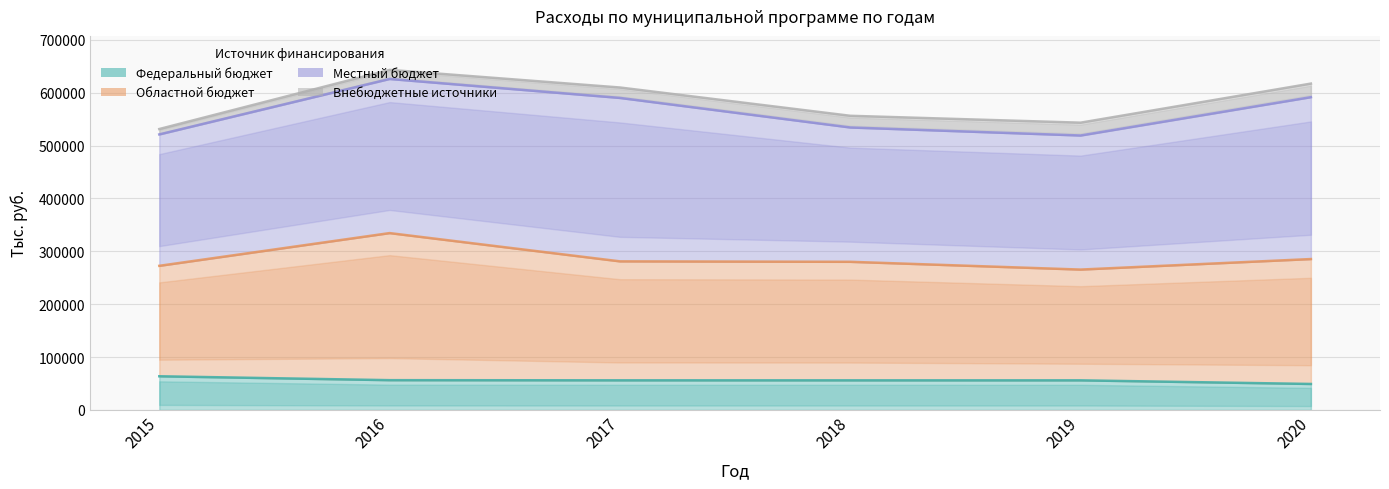

At which label is Областной бюджет closest to 300037?

2020